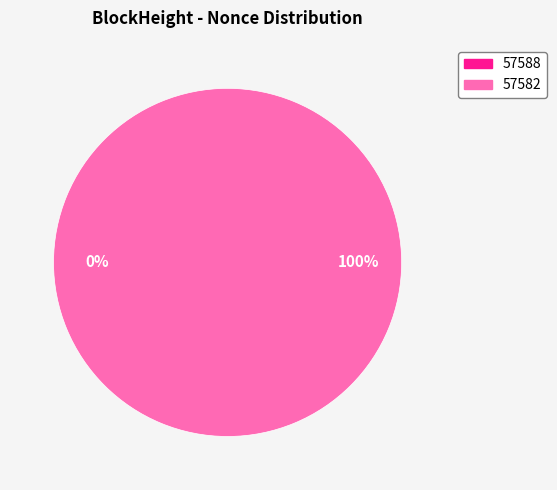

Is there a majority slice in this chart?

Yes